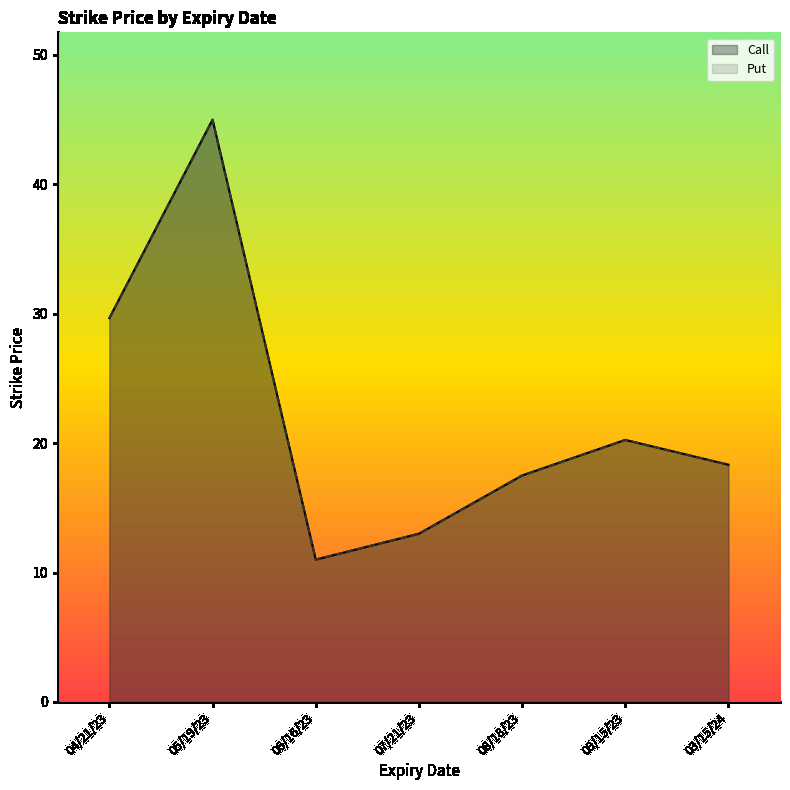

At which category is the sum across all series the highest?

20230519